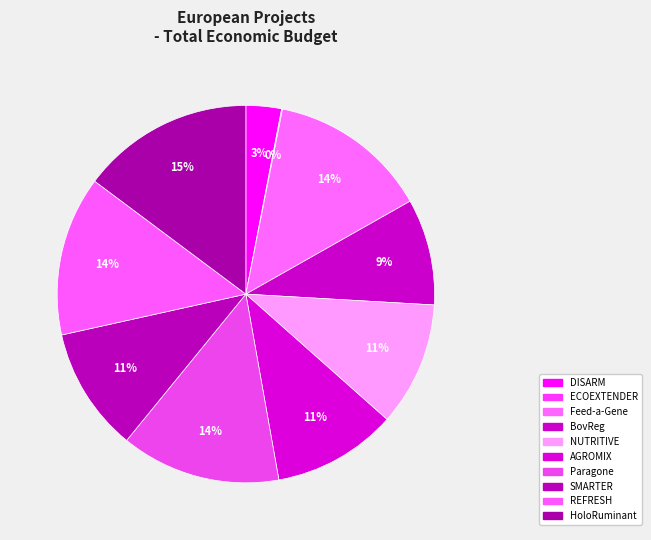

What percentage is the REFRESH slice, to the nearest percent?

14%